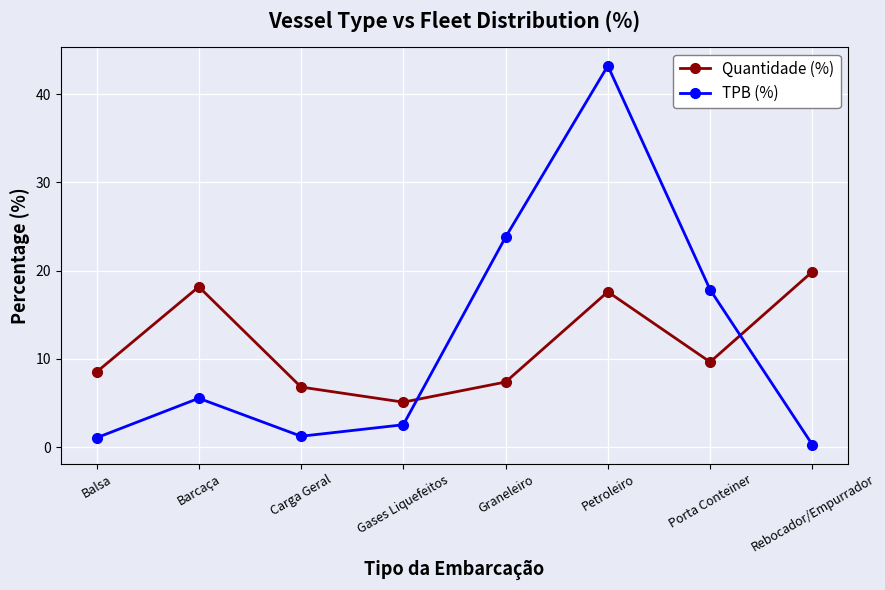

How many lines are shown in the chart?

2